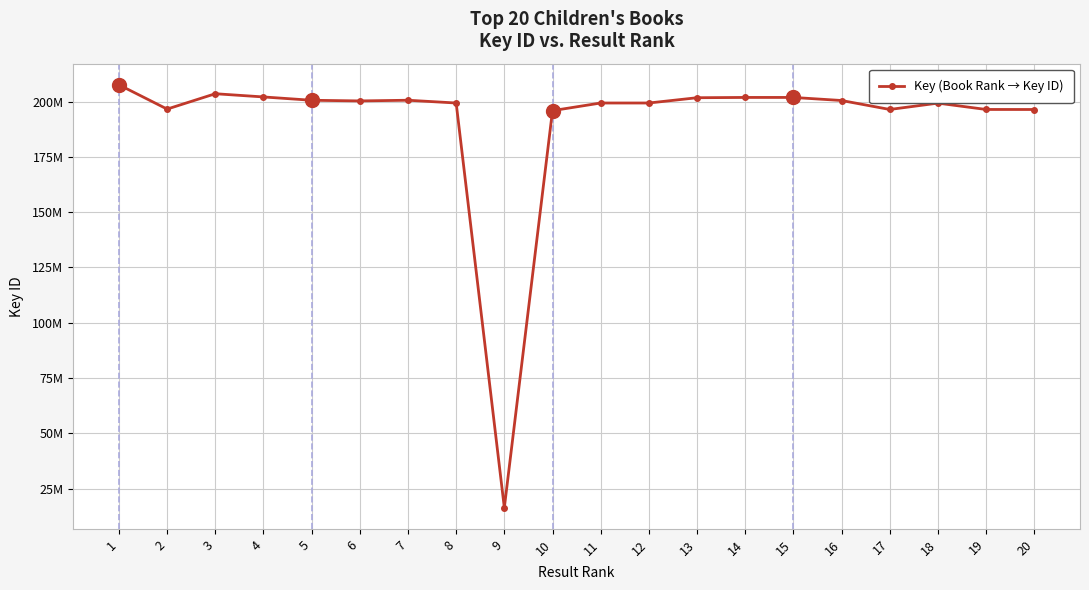

What is the ratio of the value at 13 to the value at 20?

1.0